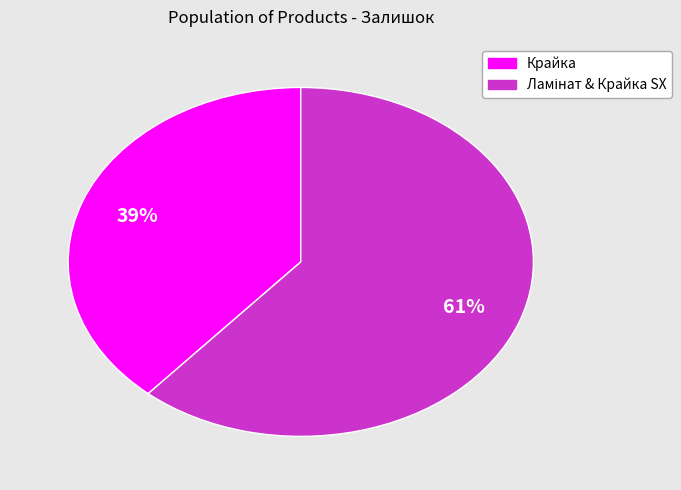

Does any single category account for the majority?

Yes